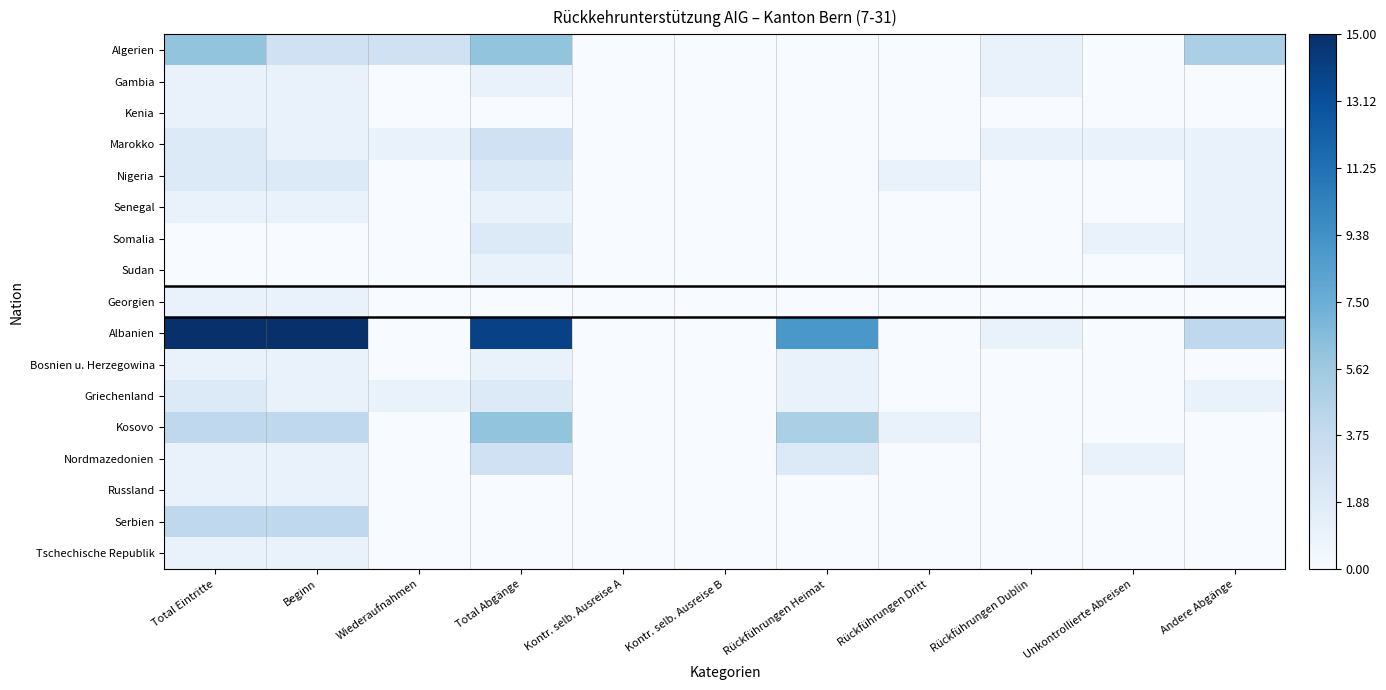

At how many categories does at least one series exceed 3?

5